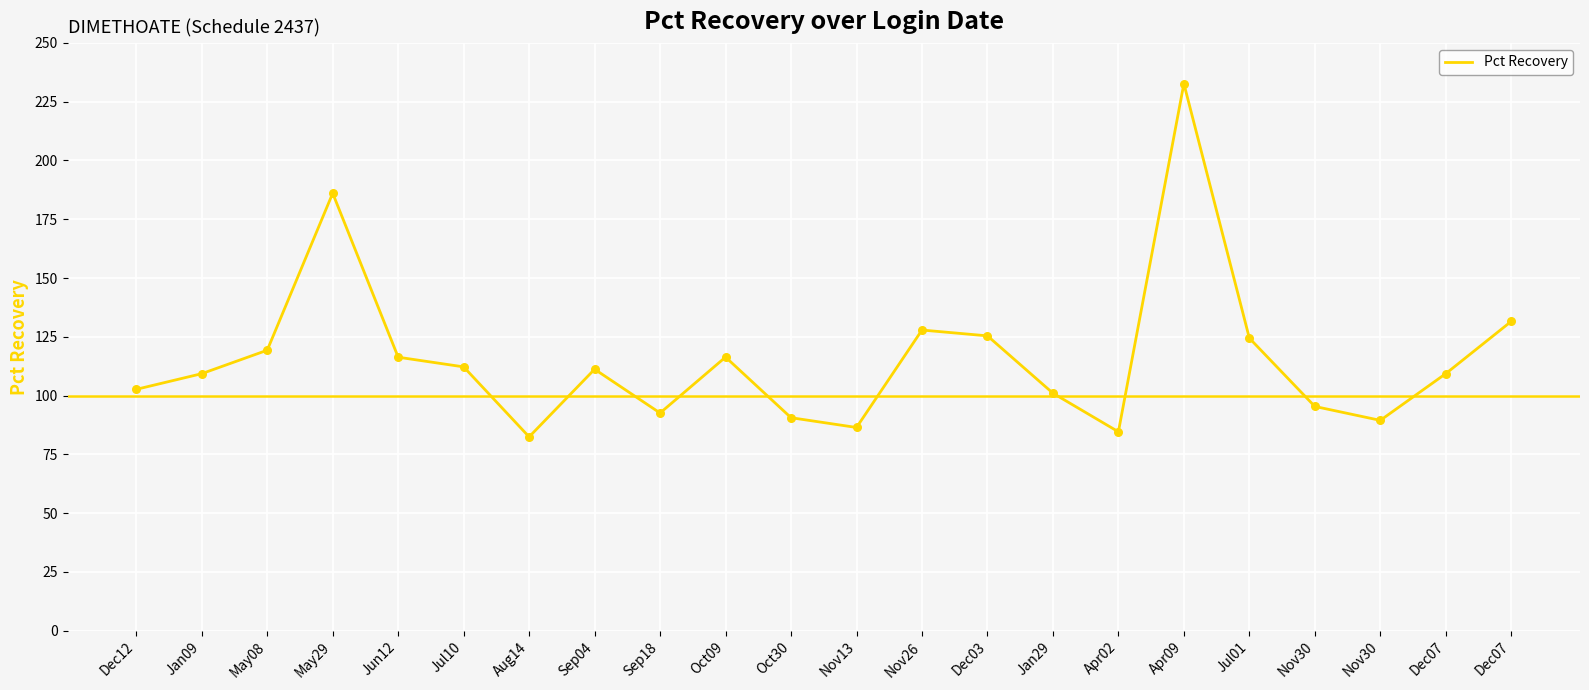

Which has a higher value, Dec12 or Dec07?

Dec07